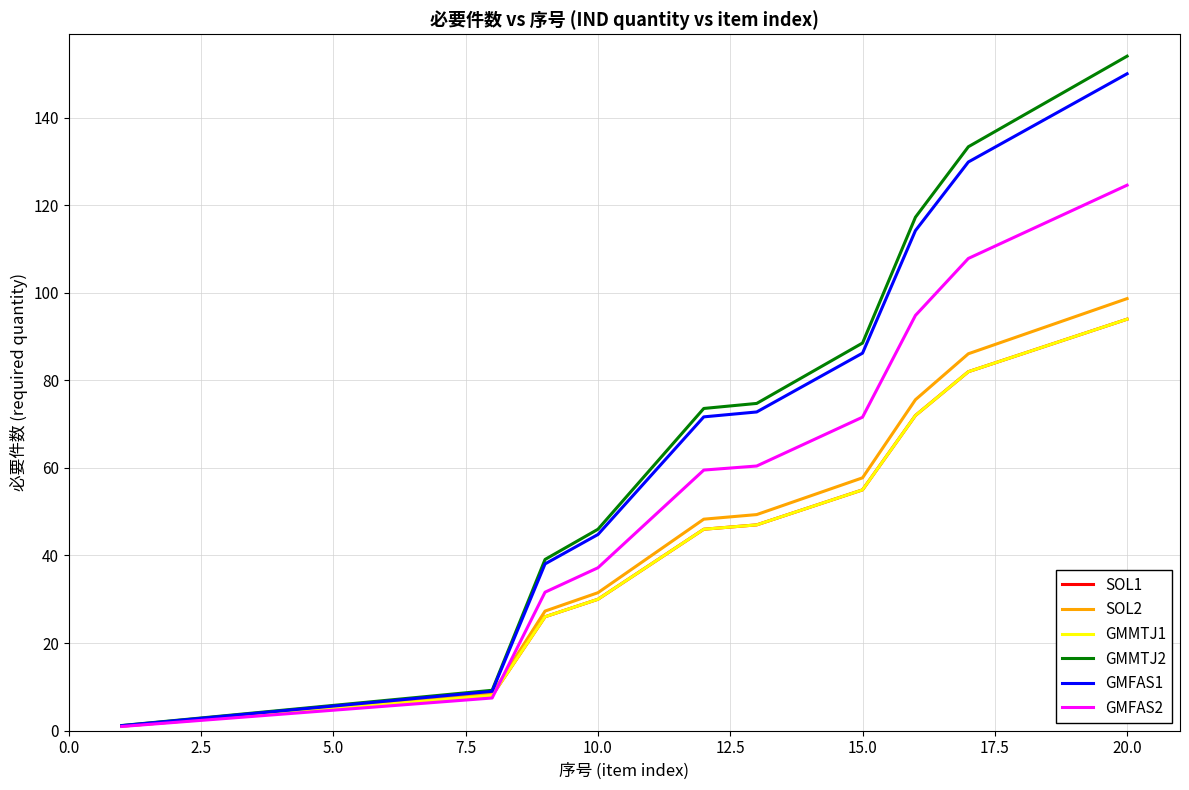

Reading left to right, list all the values displayed in this chart.

SOL1: 1.0	2.0	3.0	4.0	5.0	6.0	7.0	8.0	26.0	30.0	38.0	46.0	47.0	51.0	55.0	72.0	82.0	86.0	90.0	94.0
SOL2: 1.1	2.1	3.2	4.2	5.2	6.3	7.4	8.4	27.3	31.5	39.9	48.3	49.4	53.6	57.8	75.6	86.1	90.3	94.5	98.7
GMMTJ1: 1.0	2.0	3.0	4.0	5.0	6.0	7.0	8.0	26.0	30.0	38.0	46.0	47.0	51.0	55.0	72.0	82.0	86.0	90.0	94.0
GMMTJ2: 1.1	2.3	3.4	4.6	5.8	6.9	8.0	9.2	39.1	46.0	59.8	73.6	74.8	81.6	88.5	117.3	133.4	140.3	147.2	154.1
GMFAS1: 1.1	2.2	3.4	4.5	5.6	6.7	7.8	9.0	38.1	44.8	58.2	71.7	72.8	79.5	86.2	114.2	129.9	136.6	143.4	150.1
GMFAS2: 0.9	1.9	2.8	3.7	4.7	5.6	6.5	7.4	31.6	37.2	48.4	59.5	60.5	66.0	71.6	94.9	107.9	113.5	119.0	124.6